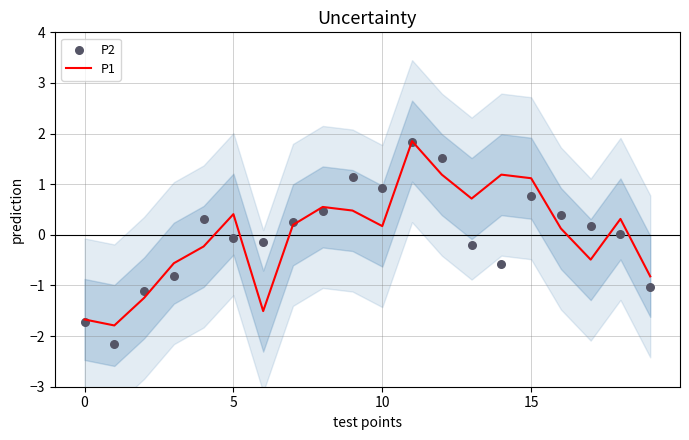

Which series has the largest total across all categories?

P1